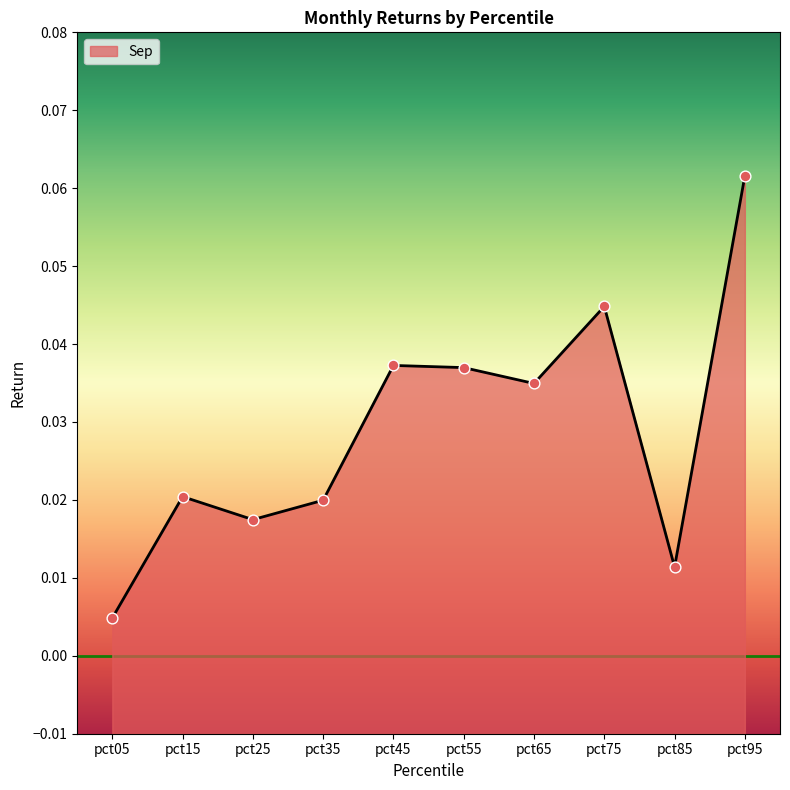

Which has a higher value, pct75 or pct05?

pct75